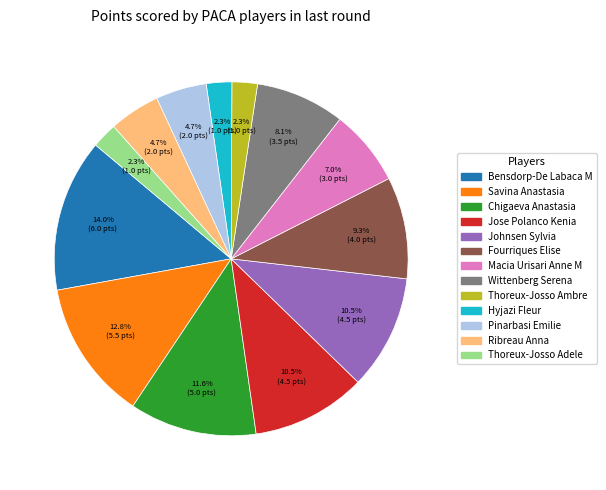

Is there any slice that represents more than half of the pie?

No